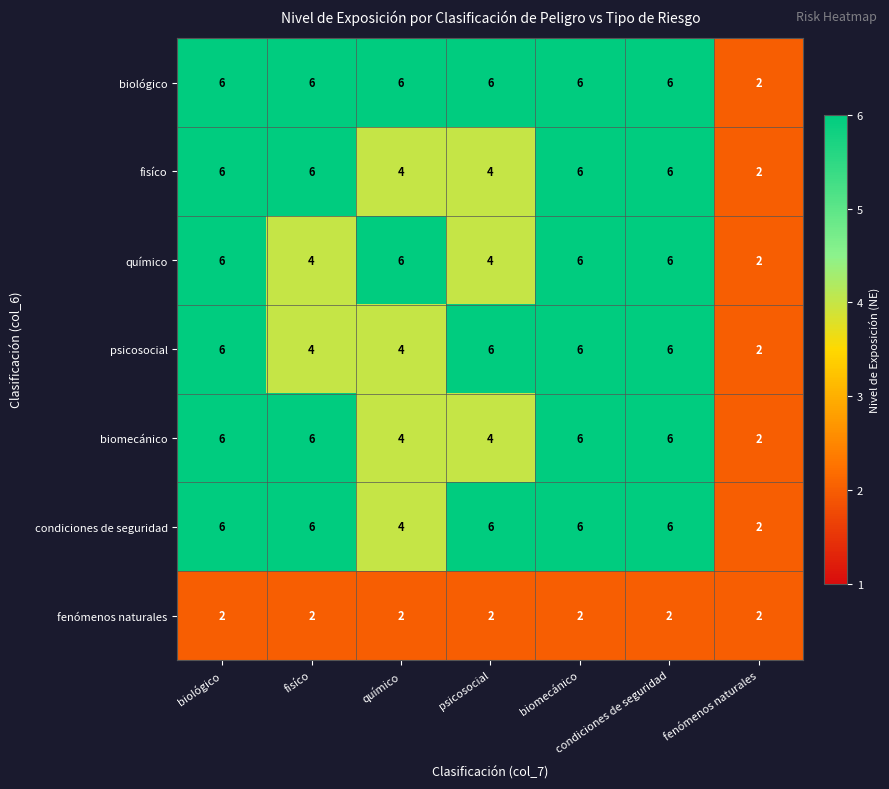

How many fisíco values are between 4 and 6?

6